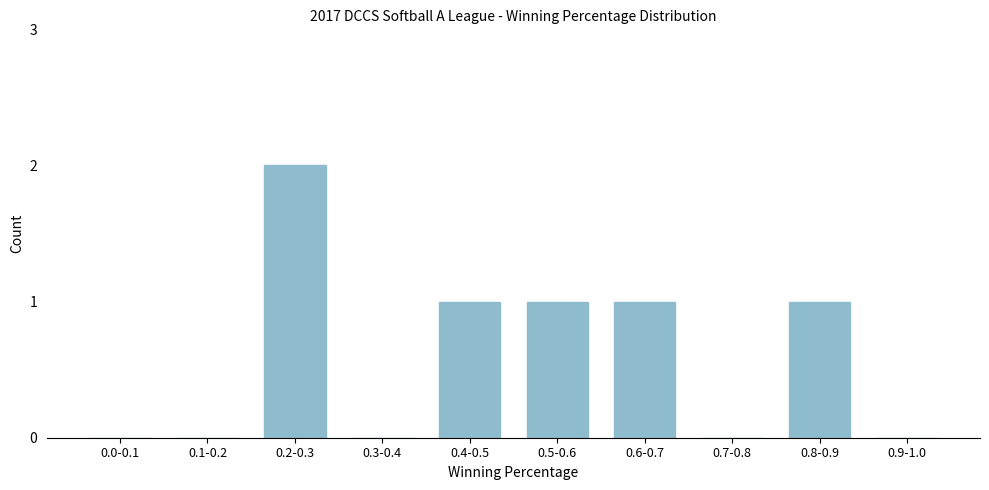

Reading left to right, what are all the values shown in this chart?

0.0-0.1=0	0.1-0.2=0	0.2-0.3=2	0.3-0.4=0	0.4-0.5=1	0.5-0.6=1	0.6-0.7=1	0.7-0.8=0	0.8-0.9=1	0.9-1.0=0